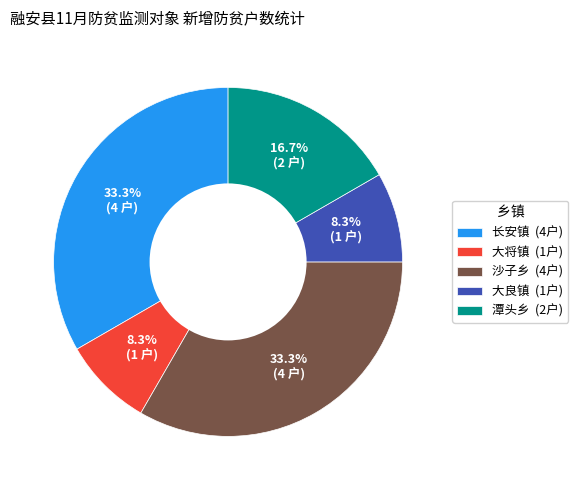

Is there a majority slice in this chart?

No